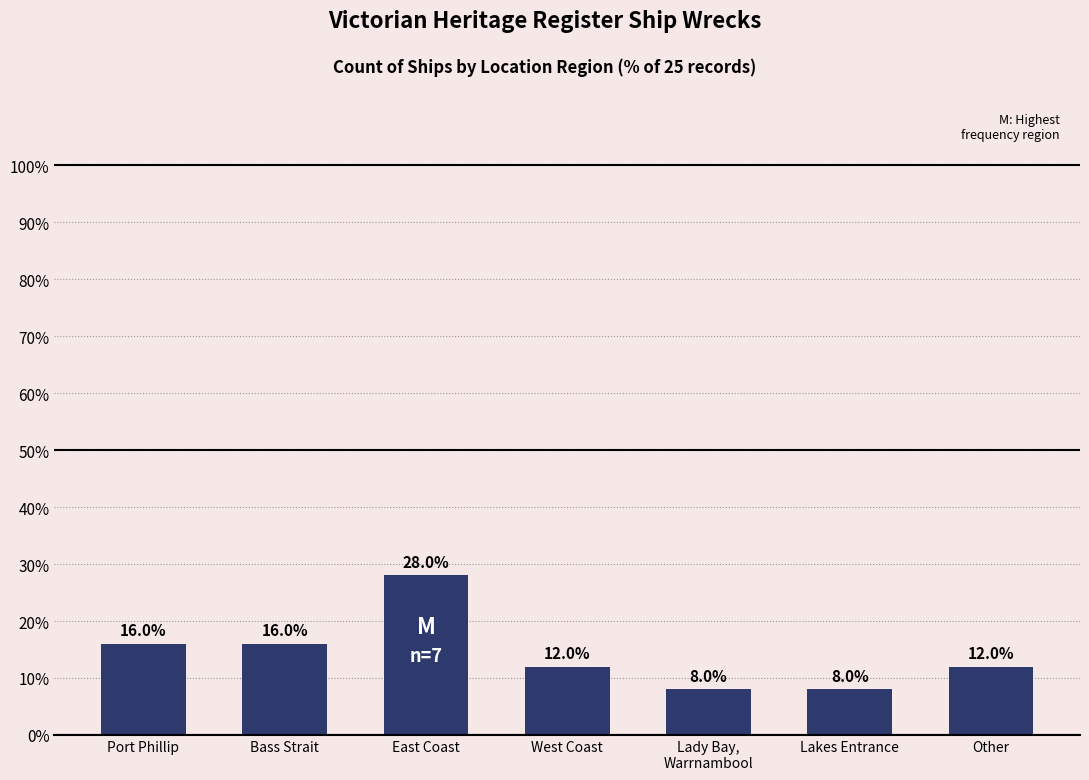

How many bars are there in total?

7